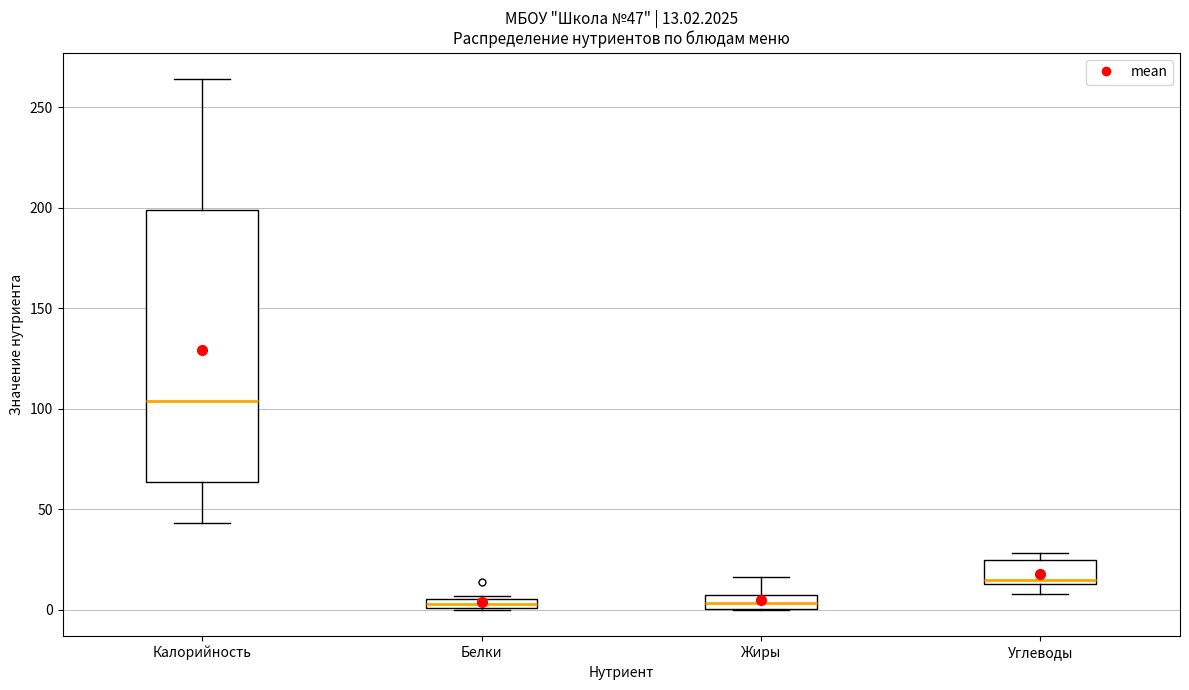

Comparing the boxes themselves (not the whiskers), which one is the tallest?

Калорийность